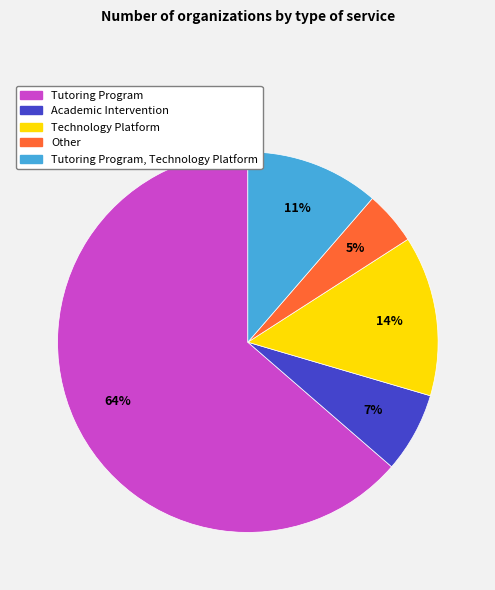

How many slices are in this pie chart?

5